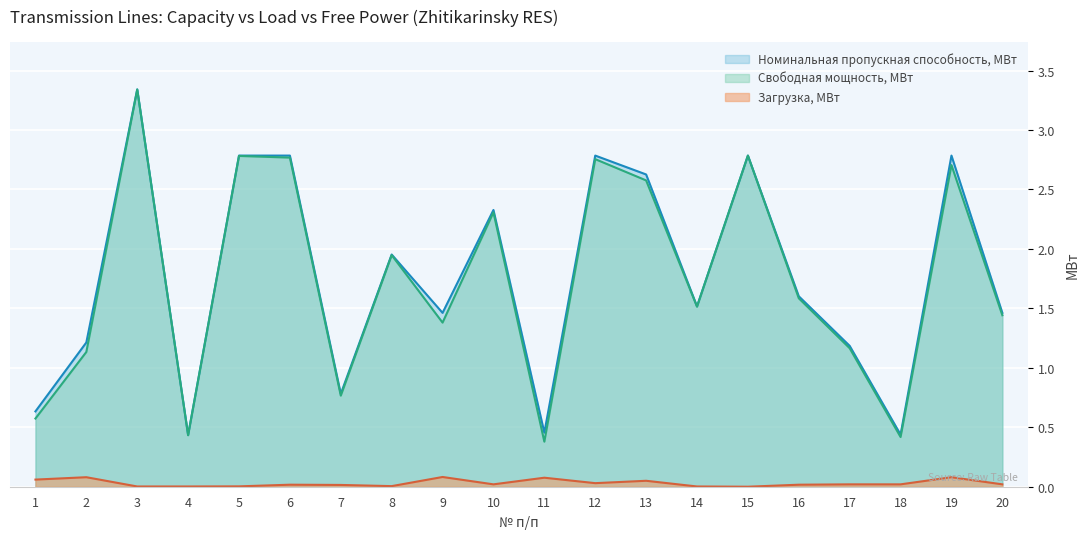

Which category has the lowest value in the Свободная мощность, МВт series?

11